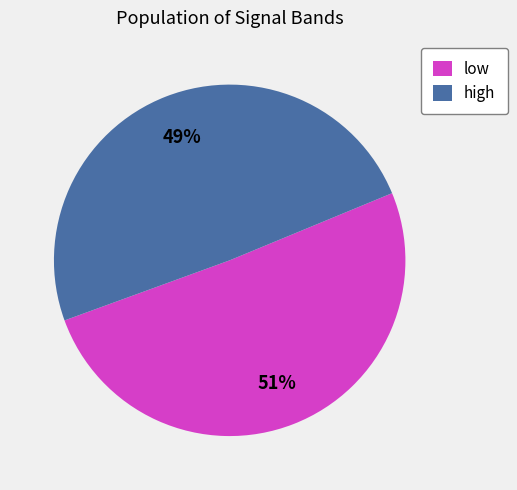

What is the smallest slice in the pie chart?

high